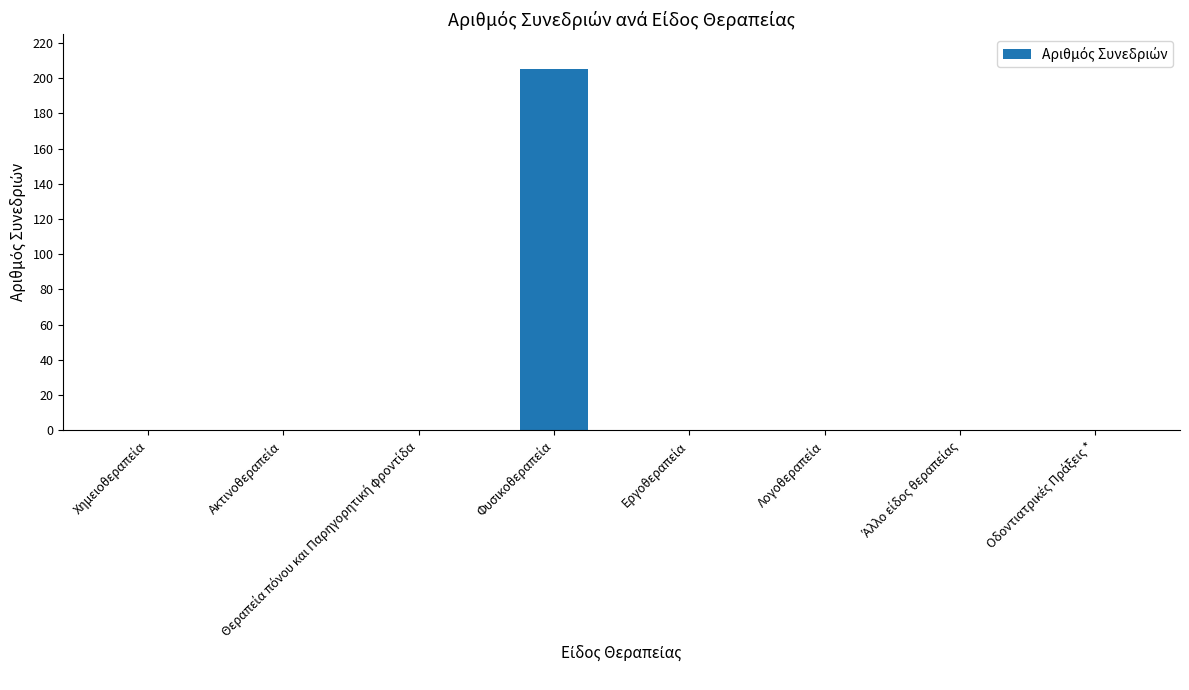

What is the sum of all values?

205